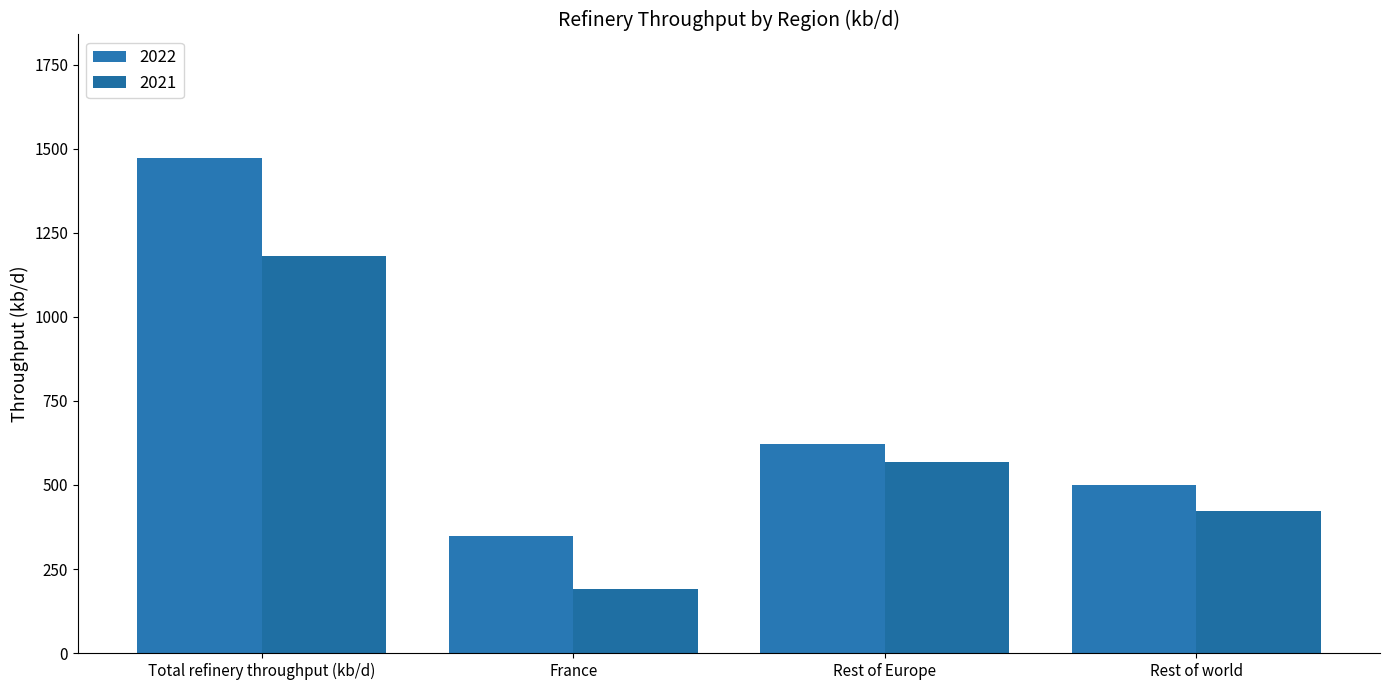

Reading left to right, transcribe all the data shown in this chart.

2022: 1472.1	348.0	623.0	501.1
2021: 1180.0	190.0	568.0	423.0